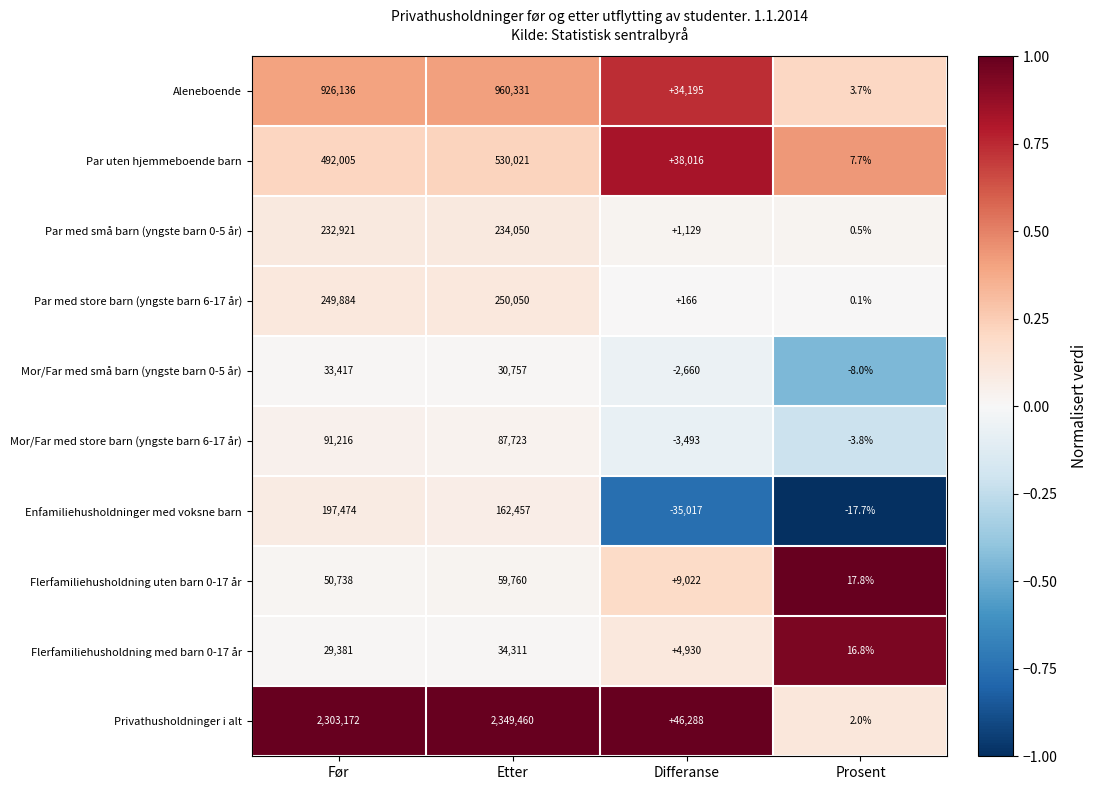

The value of Flerfamiliehusholdning med barn 0-17 år at Etter is 34311.0. True or false?

True